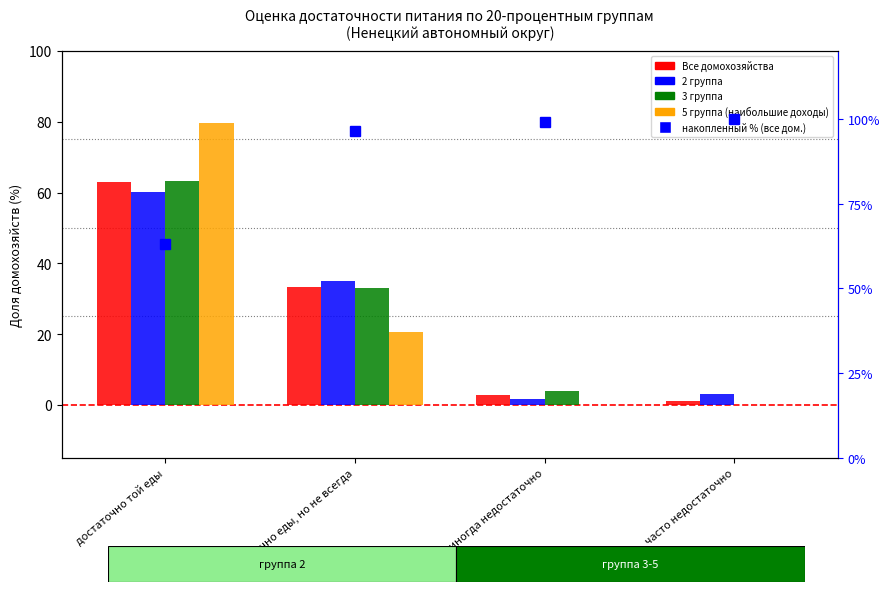

True or false: 5 группа (наибольшие доходы) has a value of 0.0 at иногда недостаточно.

True